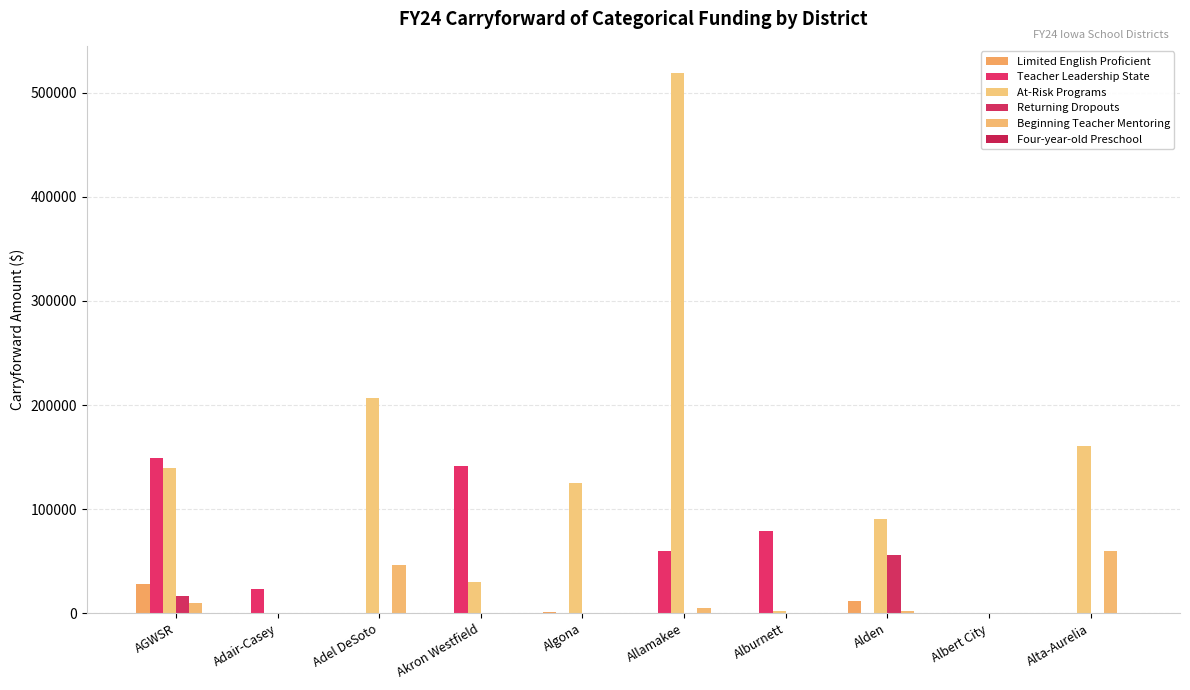

What is the maximum value shown in the chart?

519099.2